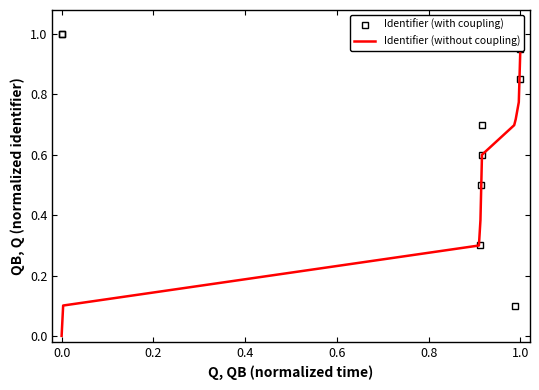

The value of Identifier (with coupling) at 1.0 is 0.2. True or false?

False